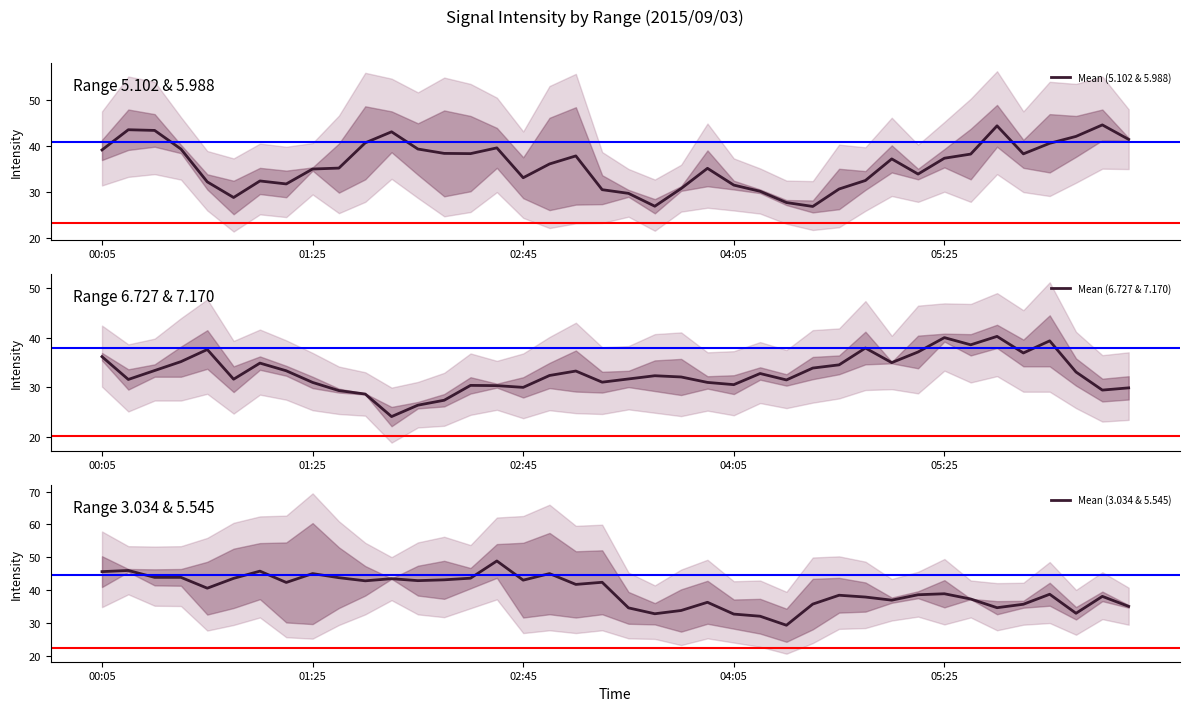

What is the highest value of the Mean (3.034 & 5.545) series?

48.9